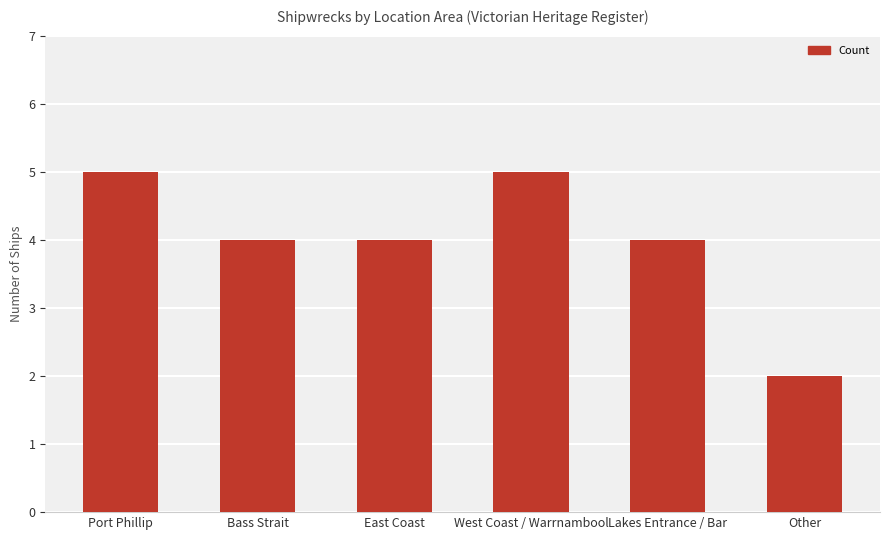

The chart shows a value of 5 at Port Phillip. True or false?

True